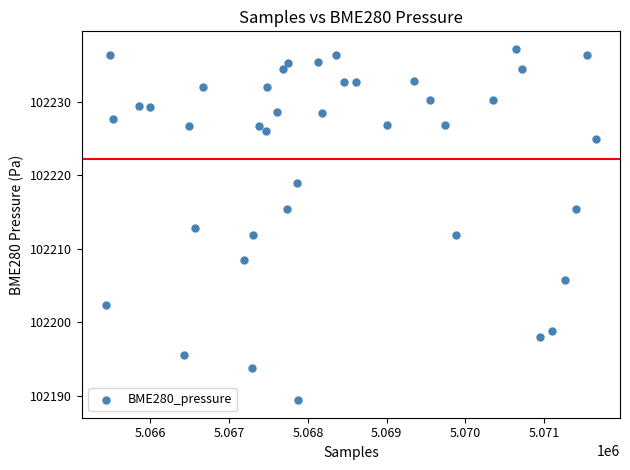

What is the range of Y values (max minus min)?

47.8